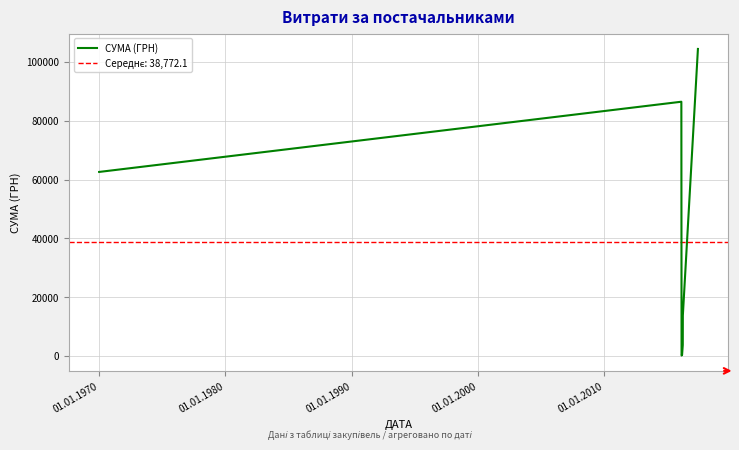

What is the maximum value for СУМА (ГРН)?

104400.0